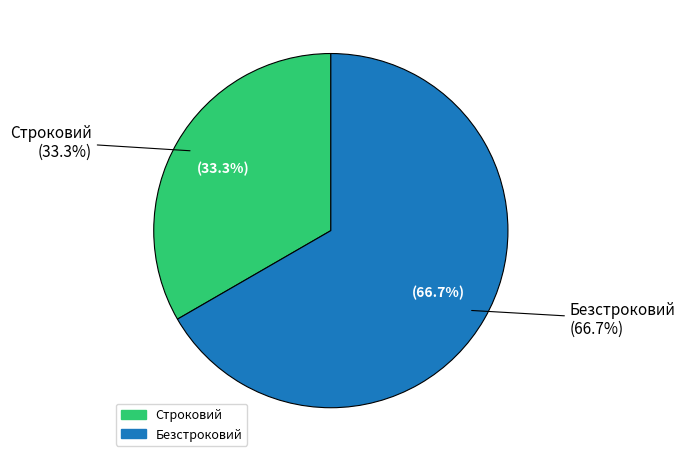

To the nearest percent, what is the difference between the Строковий and Безстроковий slice percentages?

33%